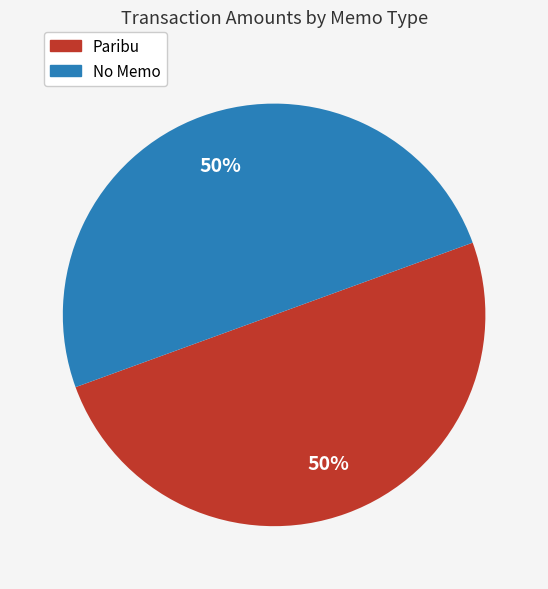

Is the sum of No Memo and Paribu greater than half?

Yes